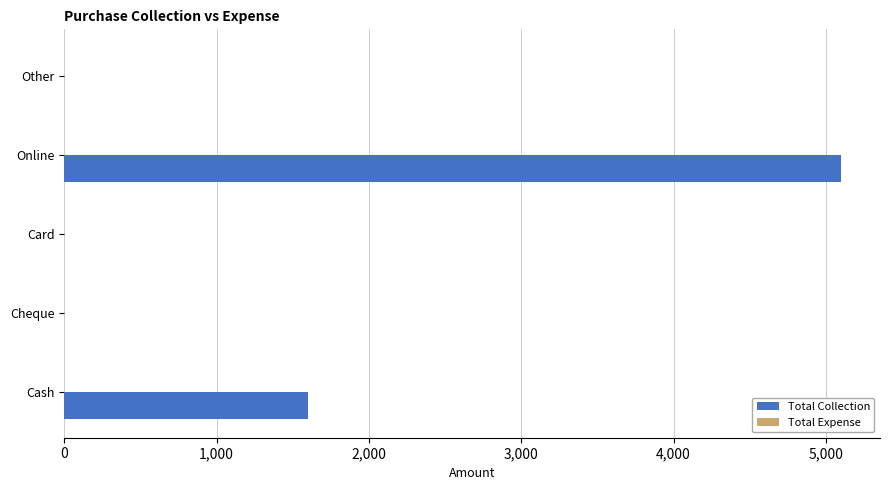

Between Cash and Card, which is larger?

Cash